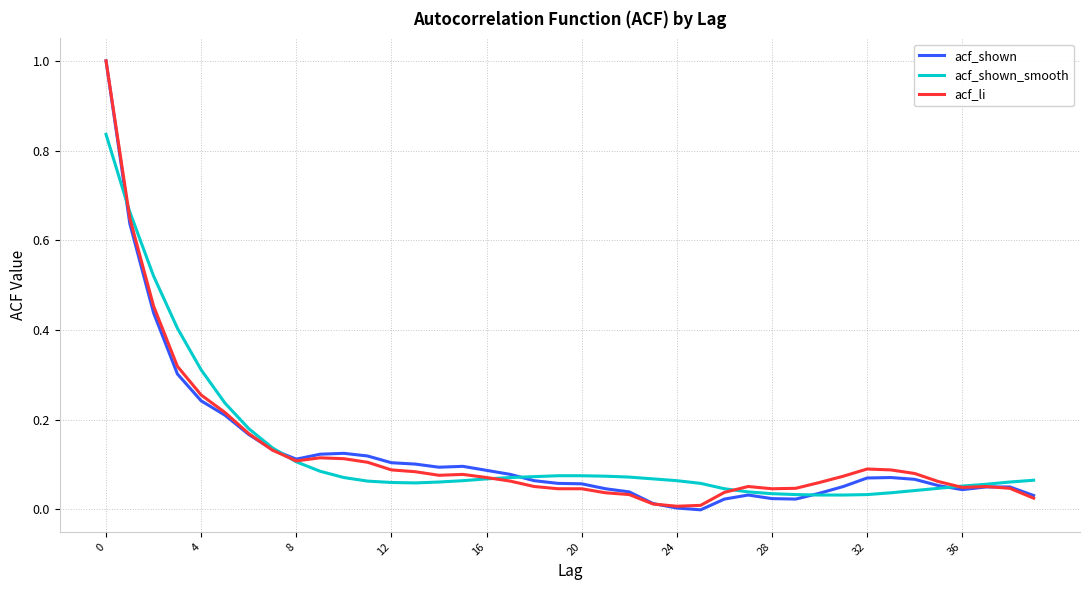

What is the highest value of the acf_shown series?

1.0